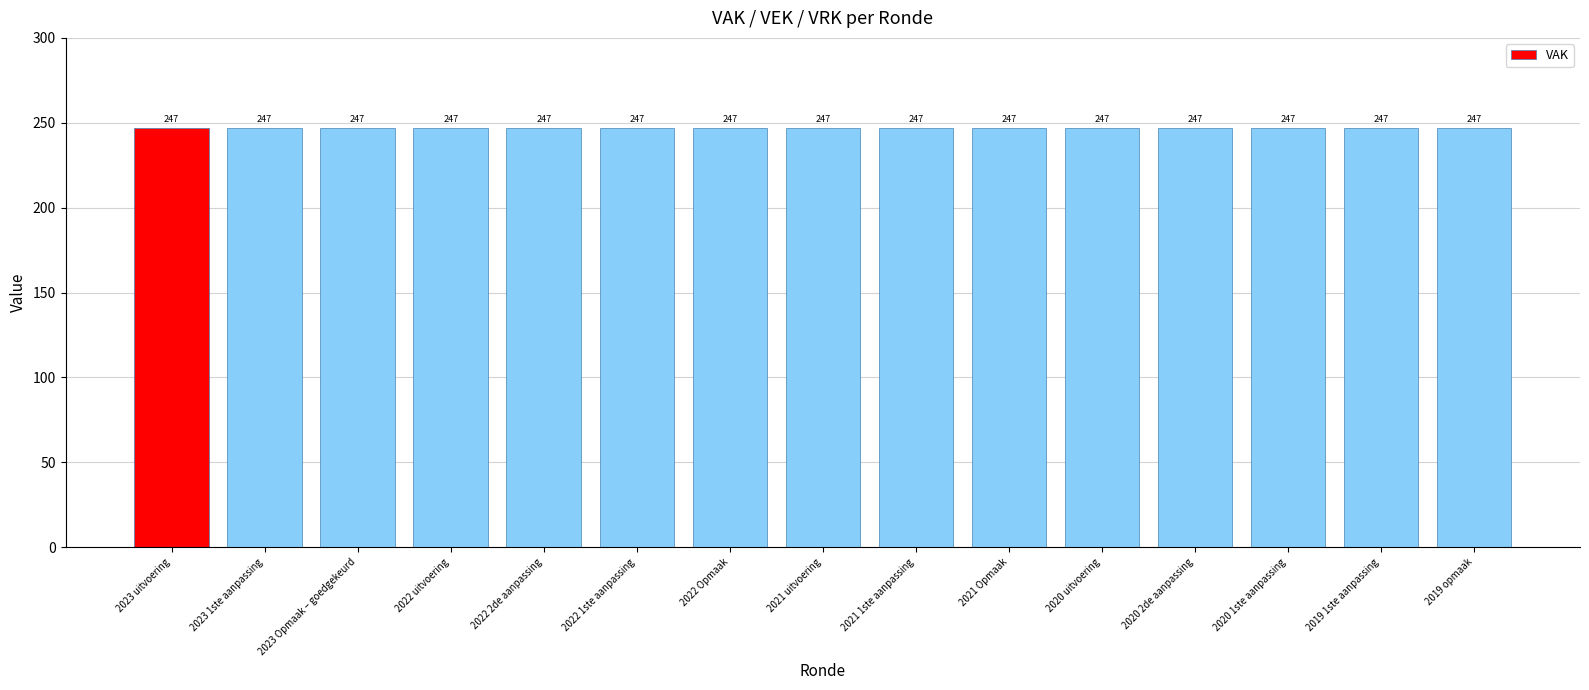

Which series changed the most between 2023 Opmaak – goedgekeurd and 2021 1ste aanpassing?

VAK